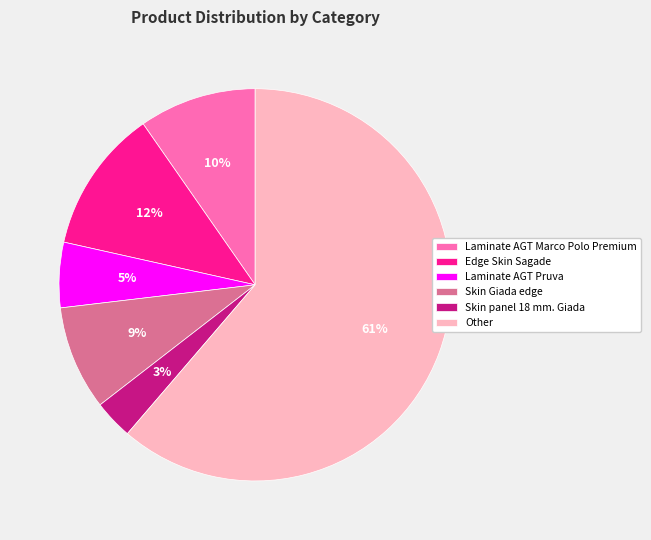

Rank the categories by value from highest to lowest.

Other, Edge Skin Sagade, Laminate AGT Marco Polo Premium, Skin Giada edge, Laminate AGT Pruva, Skin panel 18 mm. Giada